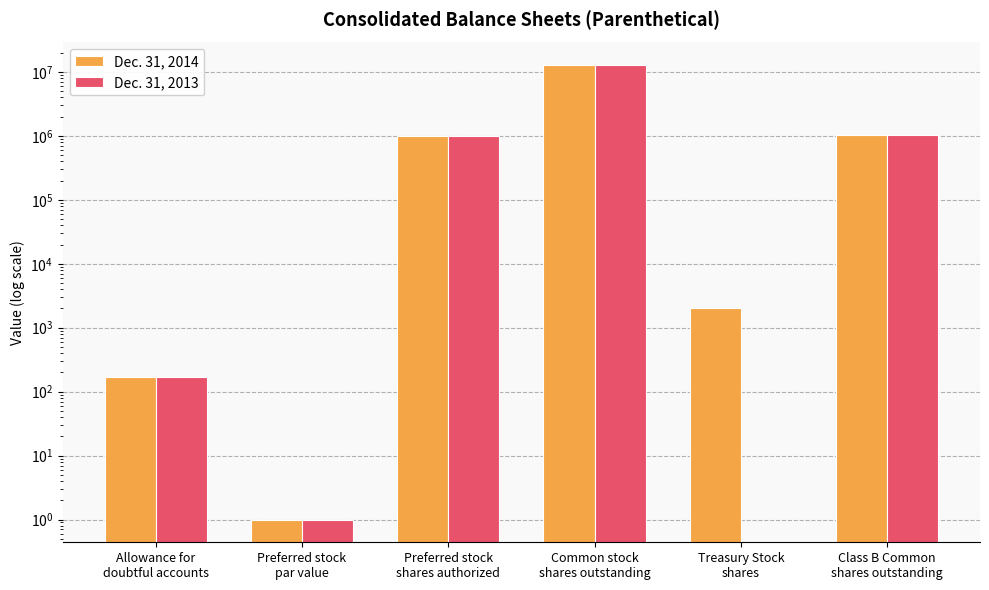

How many data points in Dec. 31, 2013 are above 1000000?

2